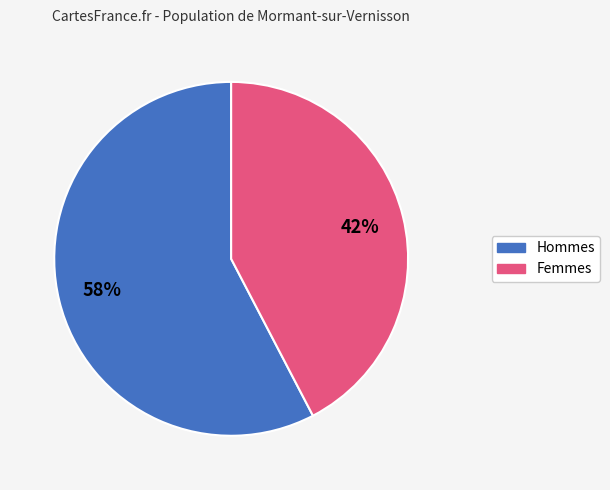

Is there any slice that represents more than half of the pie?

Yes